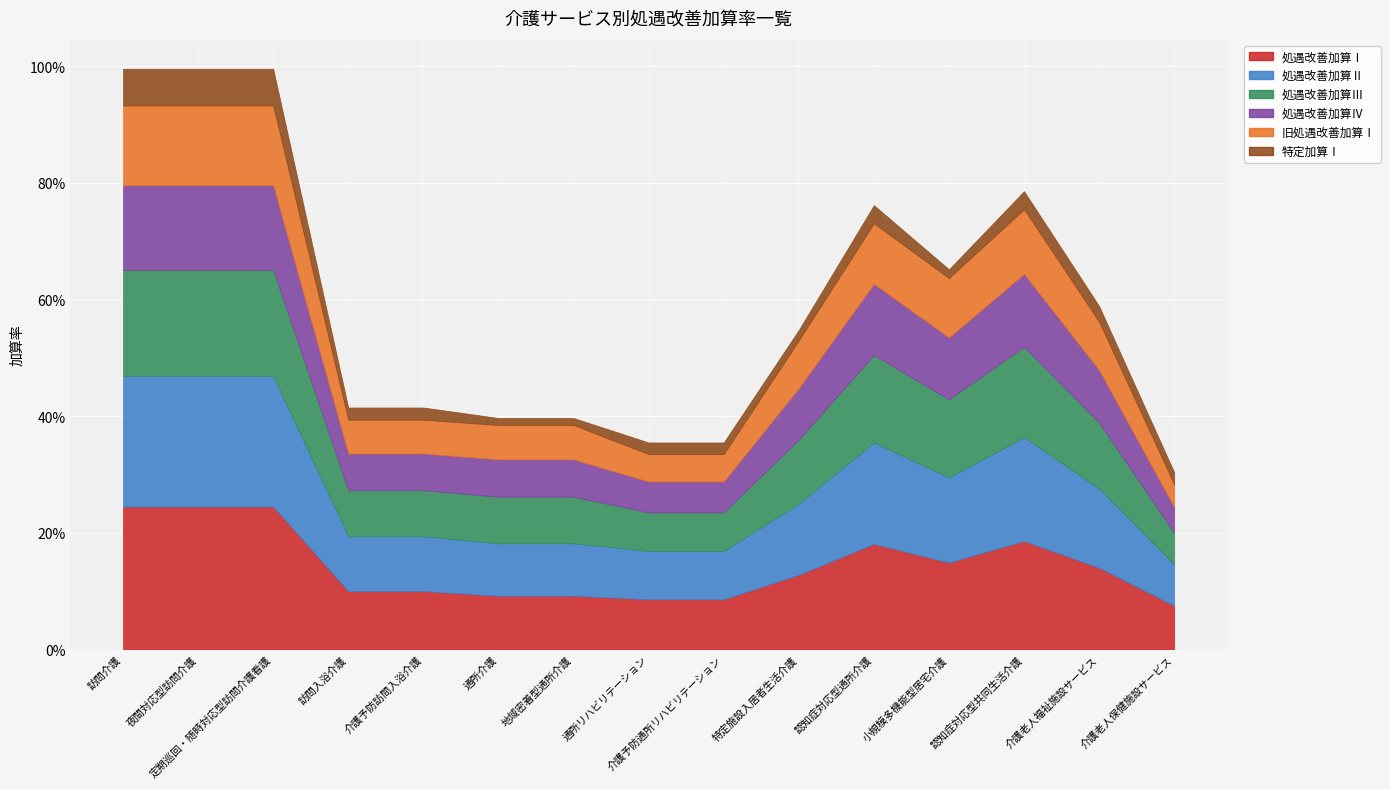

Which series has the widest spread of values?

処遇改善加算Ⅰ